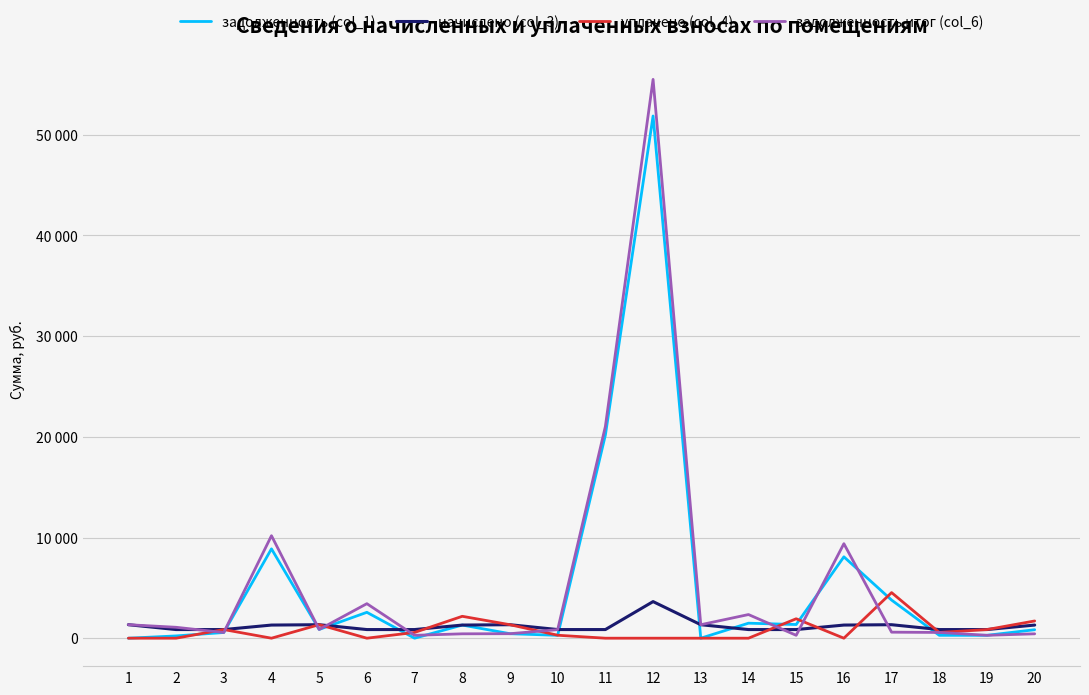

What is the total value across all series at 4?

20355.8